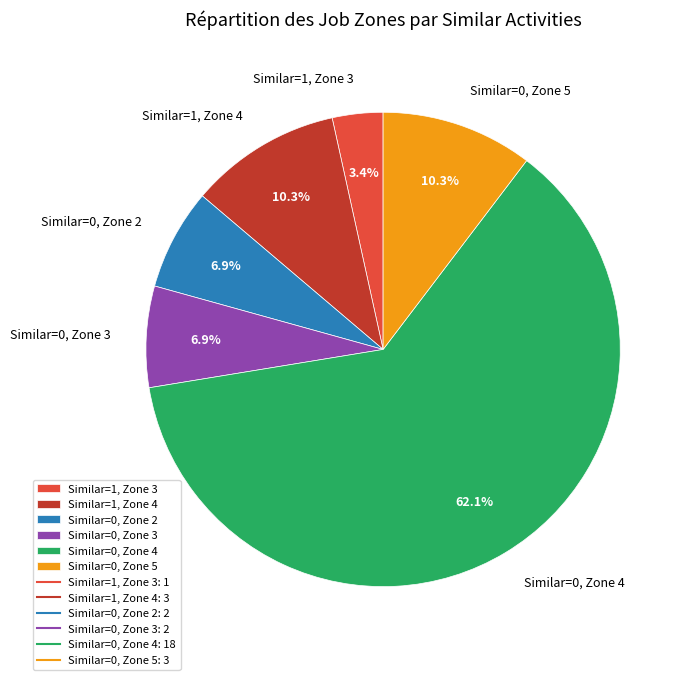

Which slice is the largest?

Similar=0, Zone 4